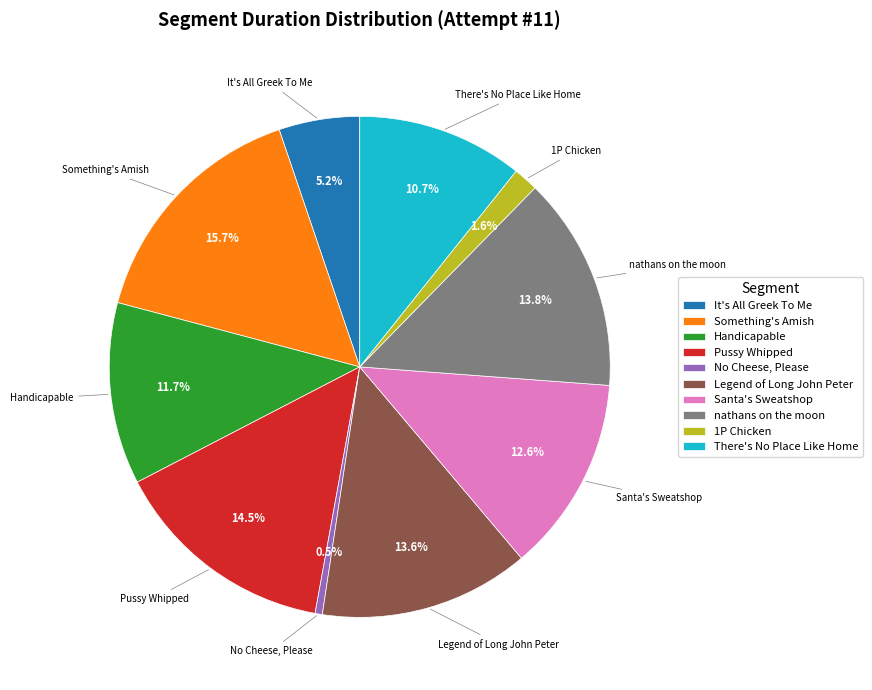

Which category has the biggest portion of the pie?

Something's Amish